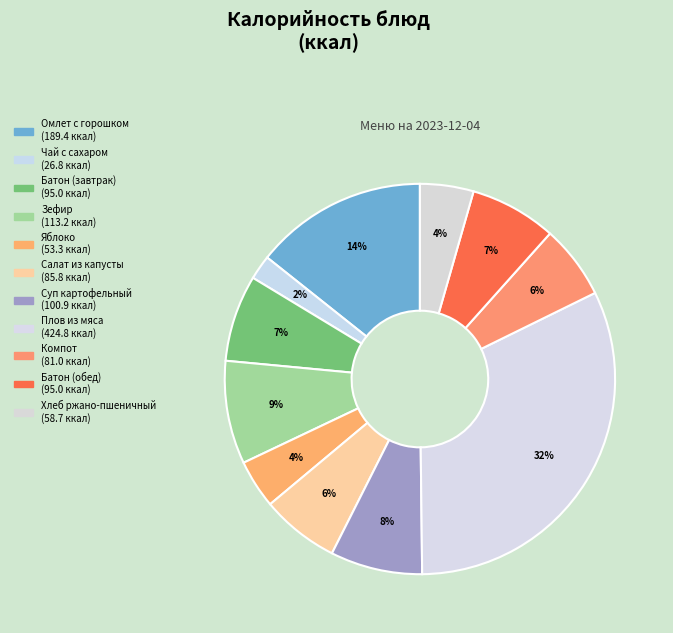

To the nearest percent, what is the difference between the largest and smallest slice percentages?

30%